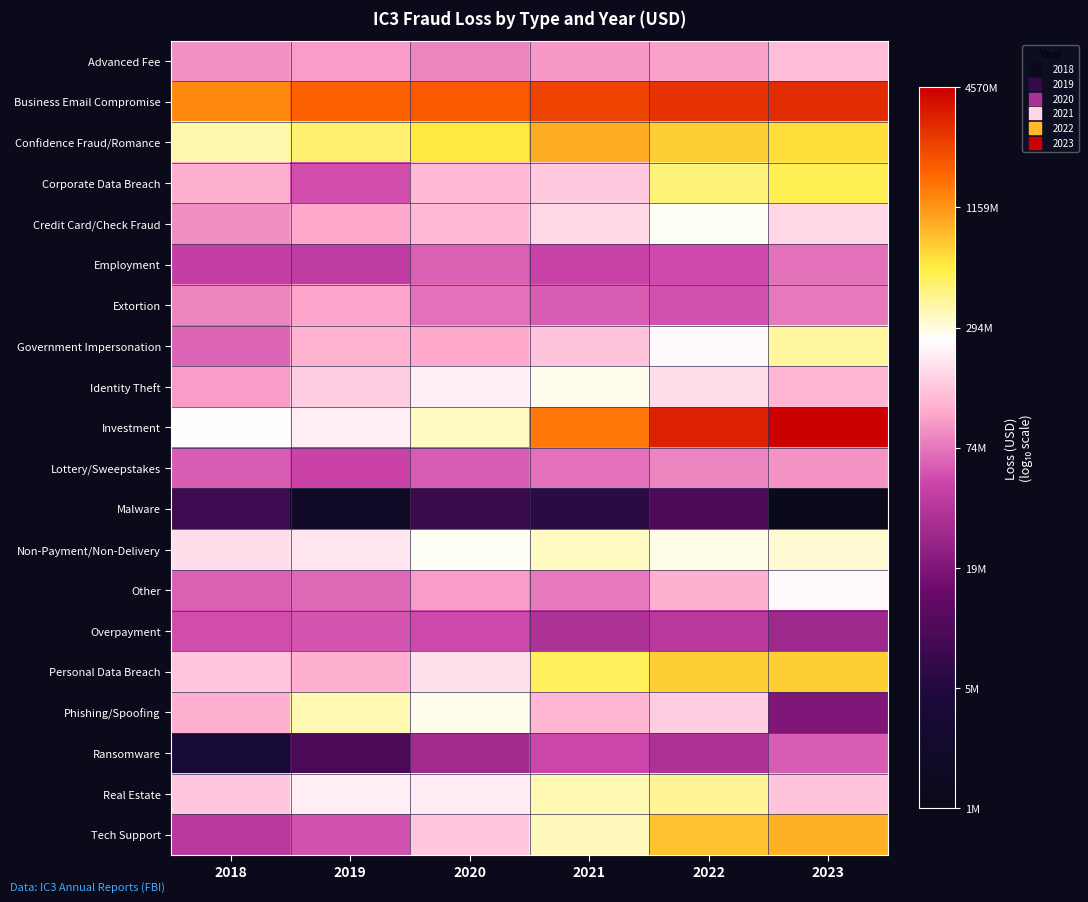

What is the spread (max minus min) of values at 2022?

2.6